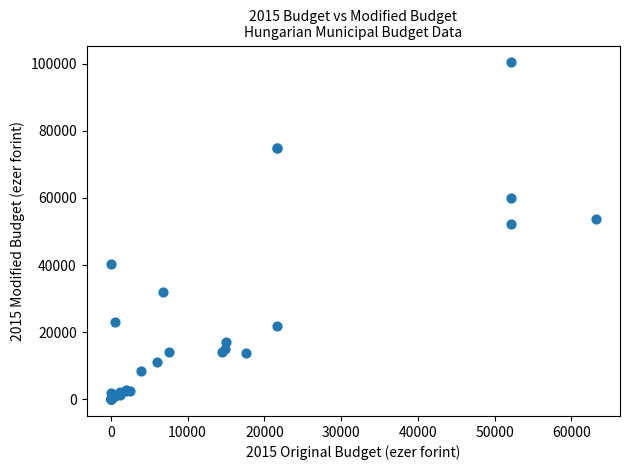

What Y value in the scatter plot is closest to 50228?

52096